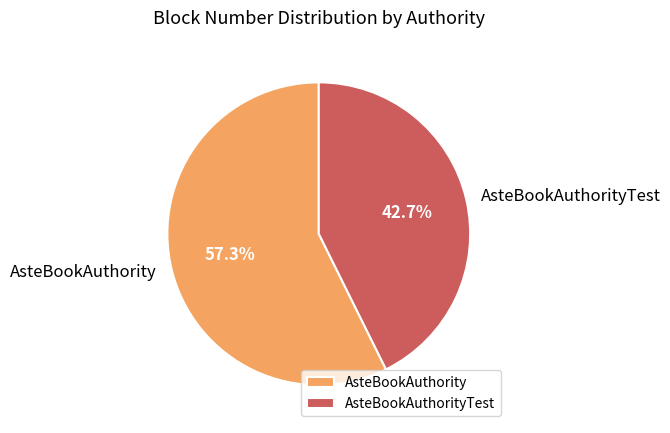

Does AsteBookAuthorityTest account for over 50% of the chart?

No